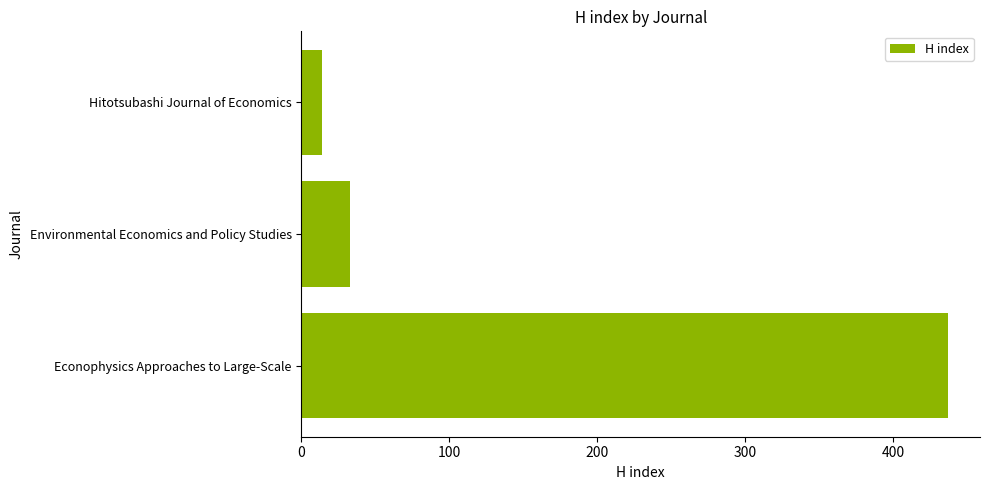

Is it true that the value at Econophysics Approaches to Large-Scale is 245?

False